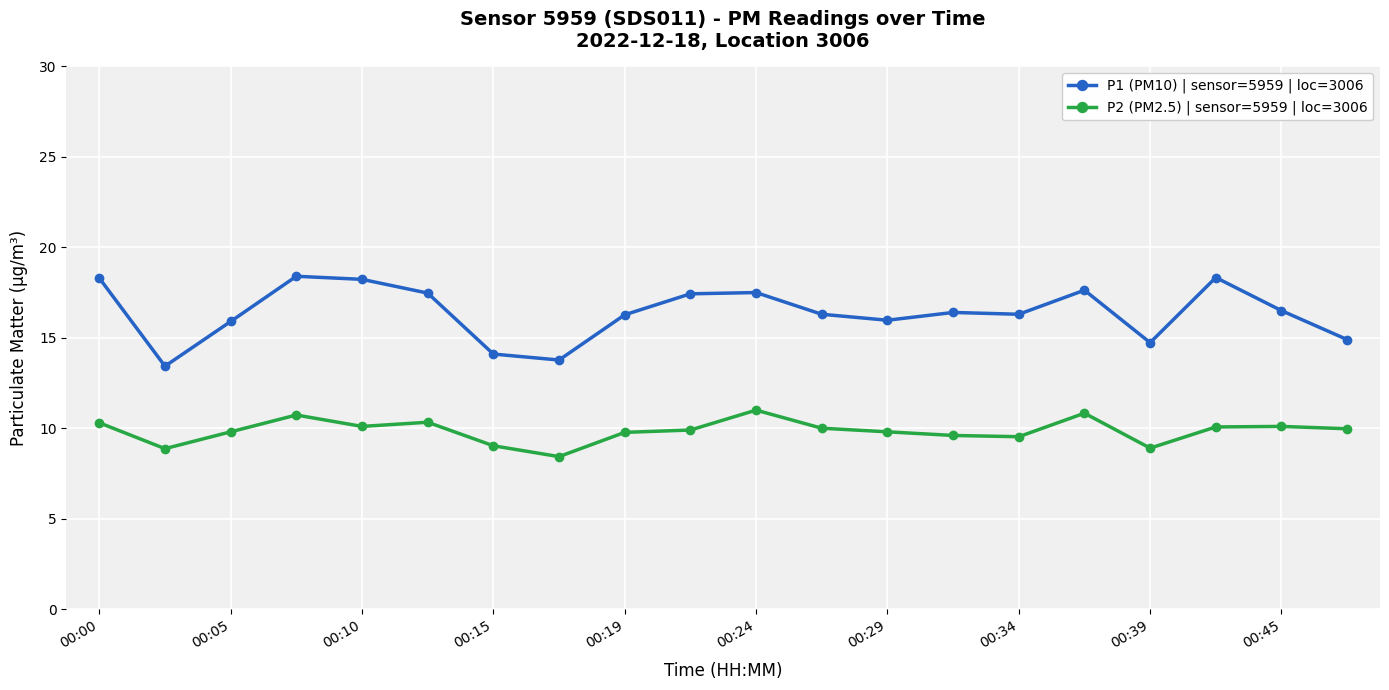

Which series has the largest total across all categories?

P1 (PM10) | sensor=5959 | loc=3006